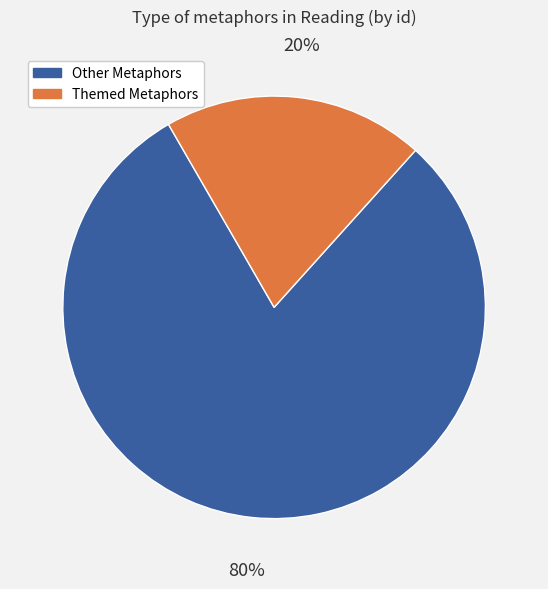

Is there any slice that represents more than half of the pie?

Yes